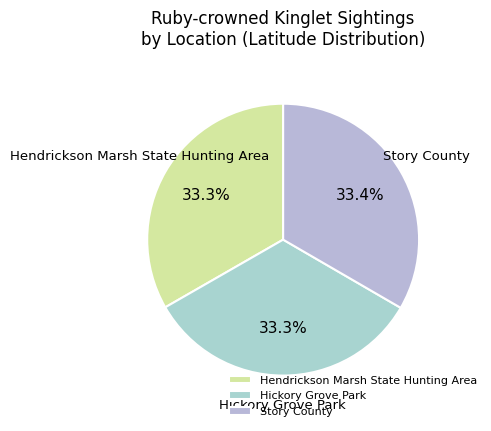

Is Story County the majority of the pie?

No